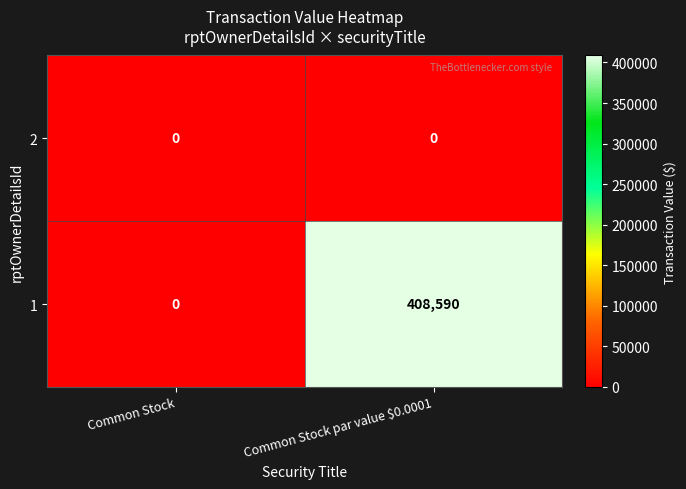

Reading left to right, list all the values displayed in this chart.

2: Common Stock=0	Common Stock par value $0.0001=0
1: Common Stock=0	Common Stock par value $0.0001=408590